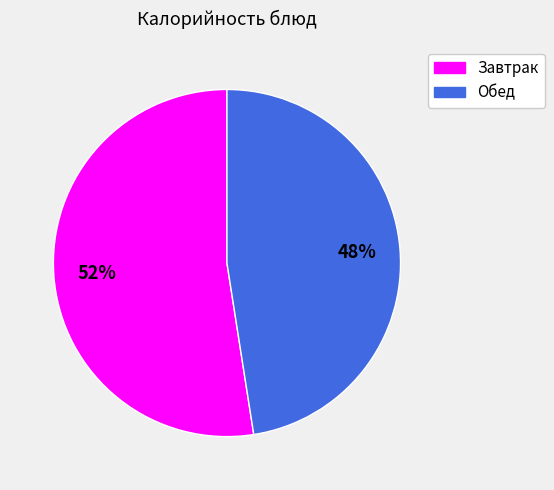

Count the number of slices in the pie.

2